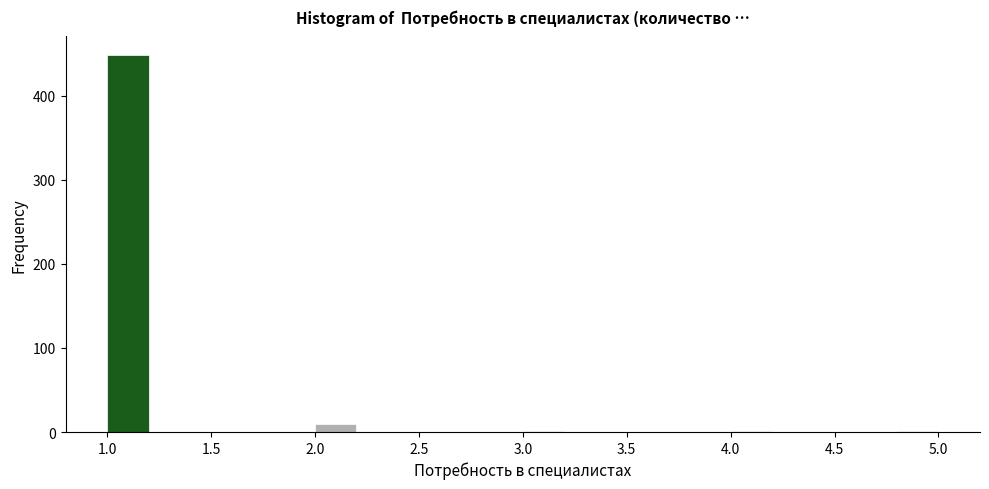

Over which range of the x-axis is the bar tallest?

1.0 to 1.2